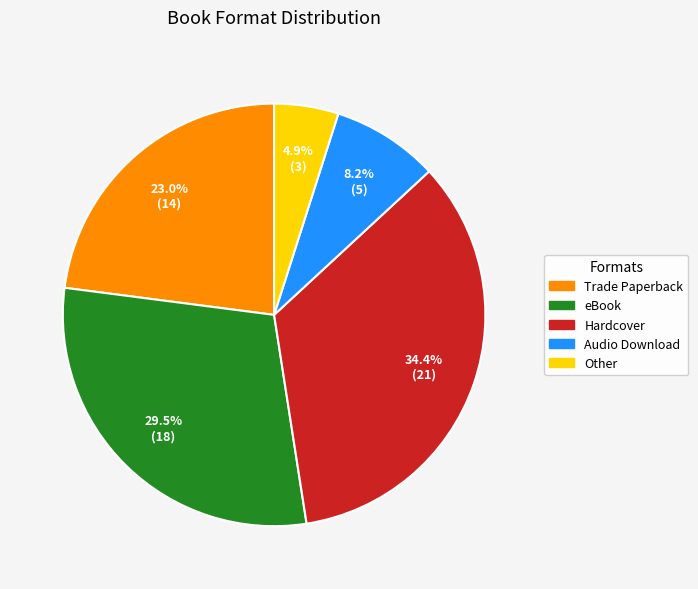

To the nearest percent, what is the difference between the largest and smallest slice percentages?

30%